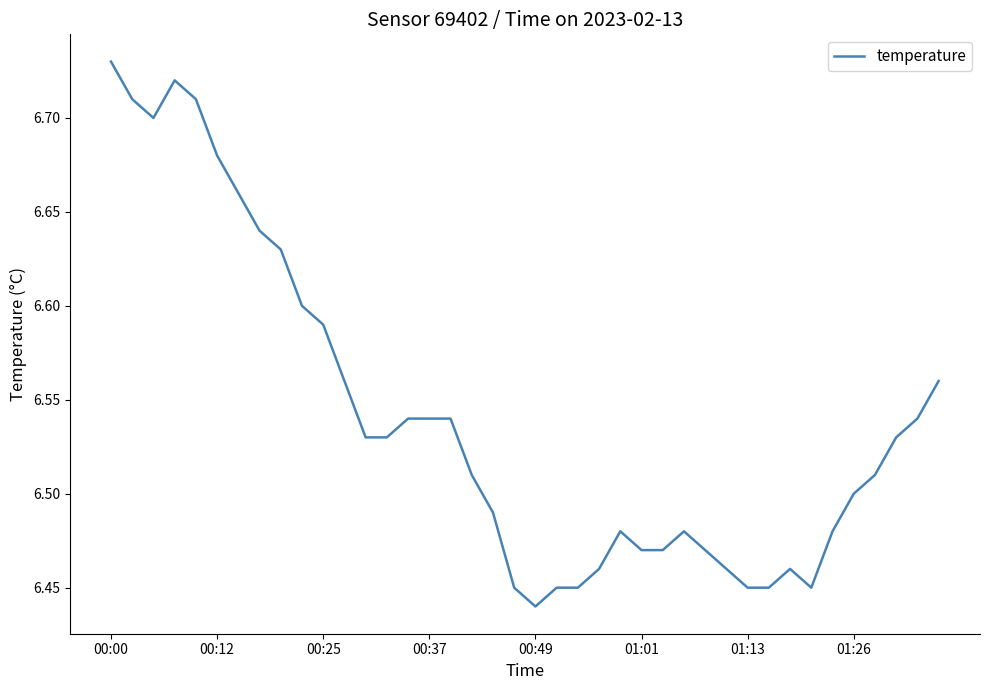

What is the difference between the maximum and minimum values?

0.3